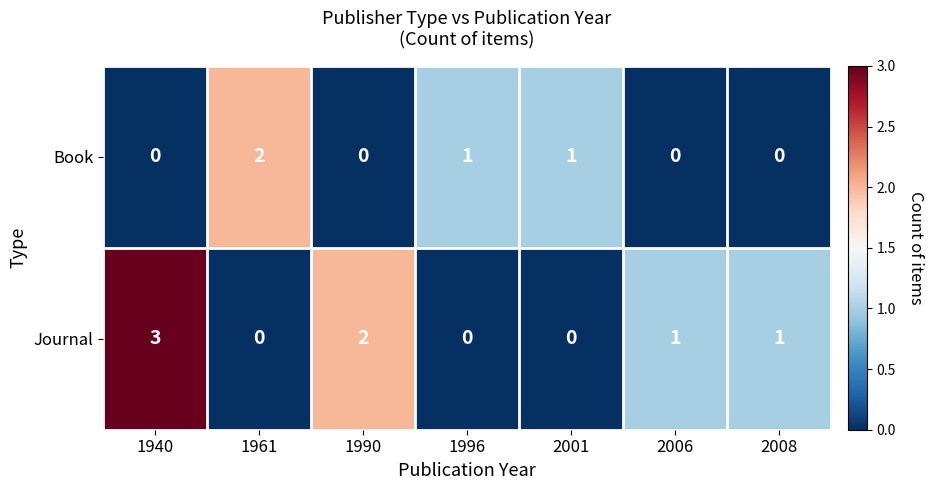

At which category does the chart reach its peak across all series?

1940